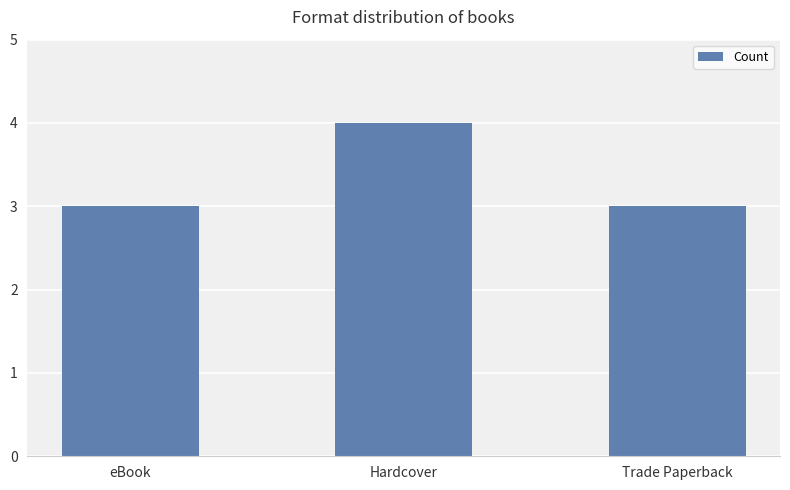

What is the change in value from Hardcover to Trade Paperback?

-1